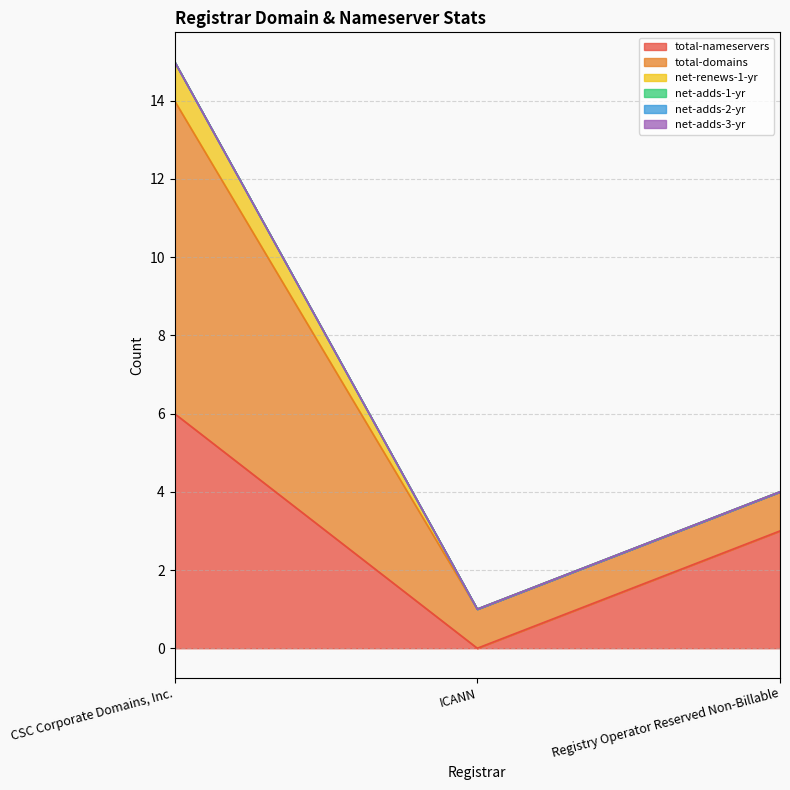

How many lines are shown in the chart?

6